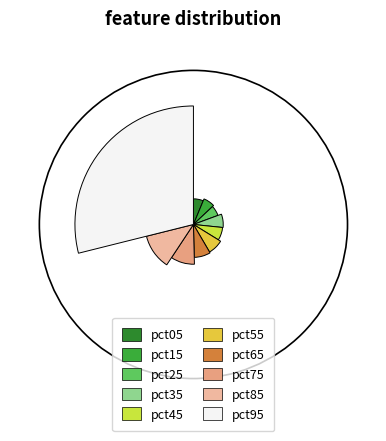

Between pct85 and pct45, which is larger?

pct85